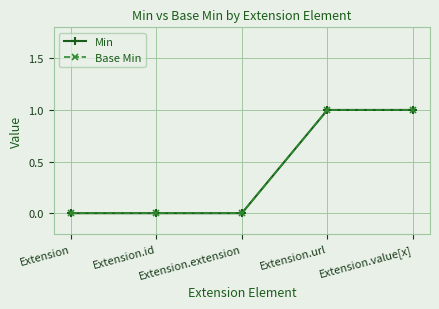

What is the label of the 2nd point from the right?

Extension.url